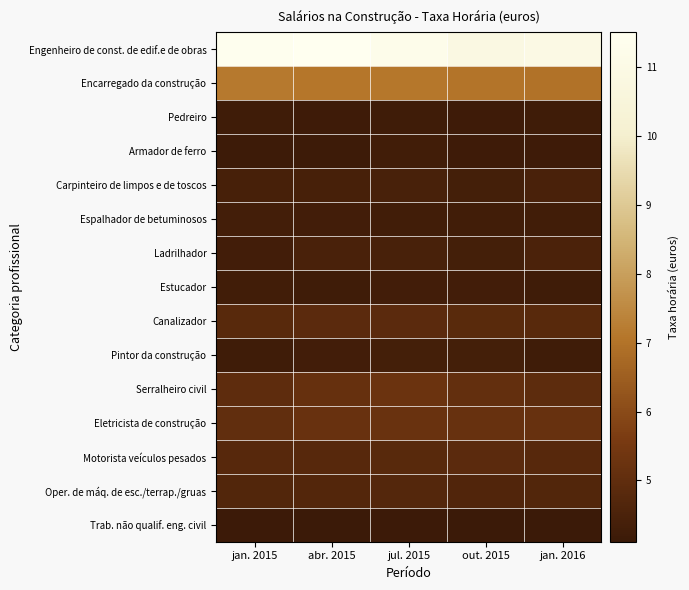

Reading right to left, list all the values displayed in this chart.

Engenheiro de const. de edif.e de obras: jan. 2016=10.9	out. 2015=10.9	jul. 2015=11.2	abr. 2015=11.5	jan. 2015=11.4
Encarregado da construção: jan. 2016=7.0	out. 2015=7.0	jul. 2015=7.1	abr. 2015=7.1	jan. 2015=7.2
Pedreiro: jan. 2016=4.2	out. 2015=4.2	jul. 2015=4.2	abr. 2015=4.2	jan. 2015=4.2
Armador de ferro: jan. 2016=4.2	out. 2015=4.2	jul. 2015=4.3	abr. 2015=4.2	jan. 2015=4.2
Carpinteiro de limpos e de toscos: jan. 2016=4.5	out. 2015=4.4	jul. 2015=4.4	abr. 2015=4.4	jan. 2015=4.4
Espalhador de betuminosos: jan. 2016=4.3	out. 2015=4.3	jul. 2015=4.3	abr. 2015=4.3	jan. 2015=4.3
Ladrilhador: jan. 2016=4.5	out. 2015=4.4	jul. 2015=4.4	abr. 2015=4.5	jan. 2015=4.3
Estucador: jan. 2016=4.2	out. 2015=4.3	jul. 2015=4.3	abr. 2015=4.2	jan. 2015=4.3
Canalizador: jan. 2016=4.8	out. 2015=4.8	jul. 2015=4.9	abr. 2015=4.9	jan. 2015=4.8
Pintor da construção: jan. 2016=4.2	out. 2015=4.4	jul. 2015=4.4	abr. 2015=4.3	jan. 2015=4.2
Serralheiro civil: jan. 2016=4.9	out. 2015=5.1	jul. 2015=5.2	abr. 2015=5.1	jan. 2015=5.0
Eletricista de construção: jan. 2016=5.2	out. 2015=5.2	jul. 2015=5.2	abr. 2015=5.2	jan. 2015=5.0
Motorista veículos pesados: jan. 2016=4.8	out. 2015=4.9	jul. 2015=4.8	abr. 2015=4.8	jan. 2015=4.8
Oper. de máq. de esc./terrap./gruas: jan. 2016=4.7	out. 2015=4.6	jul. 2015=4.7	abr. 2015=4.7	jan. 2015=4.7
Trab. não qualif. eng. civil: jan. 2016=4.1	out. 2015=4.1	jul. 2015=4.1	abr. 2015=4.1	jan. 2015=4.1